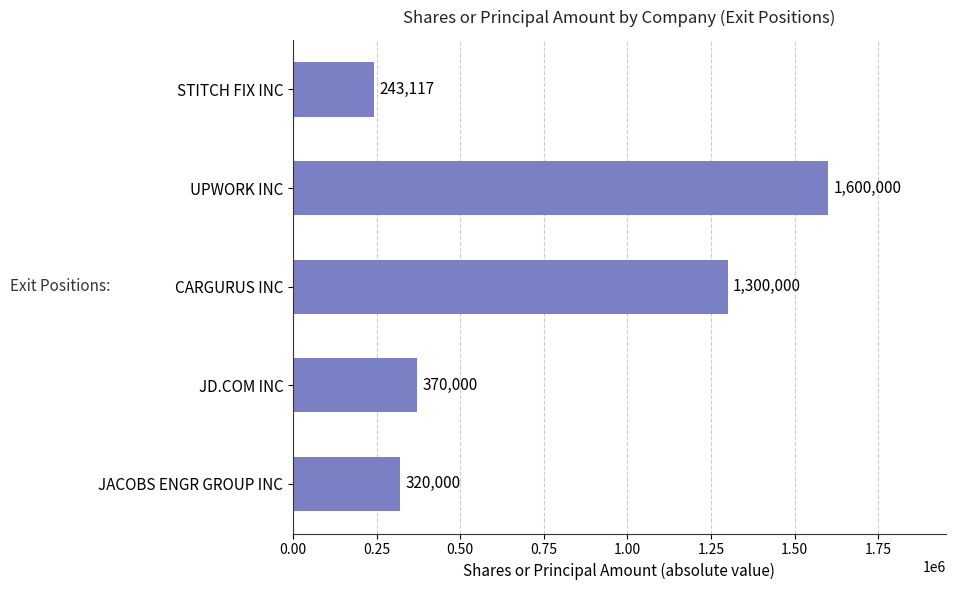

What is the average value?

766623